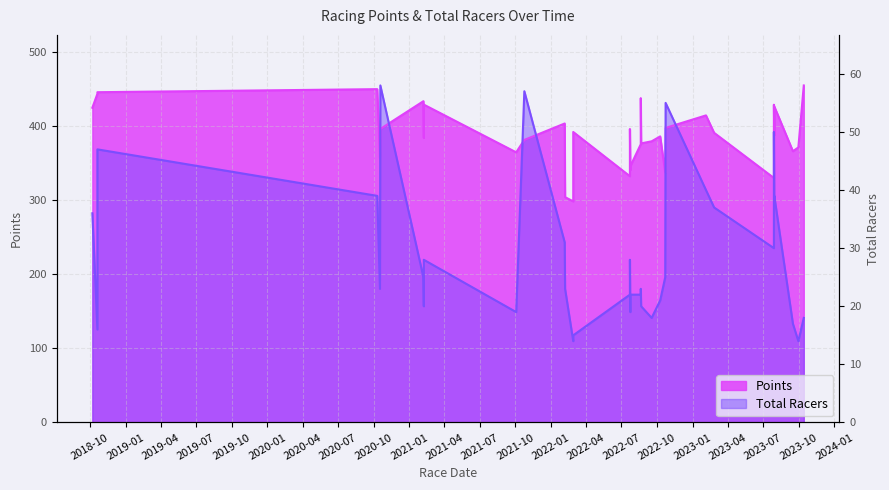

At which category does the chart reach its minimum across all series?

2022-01